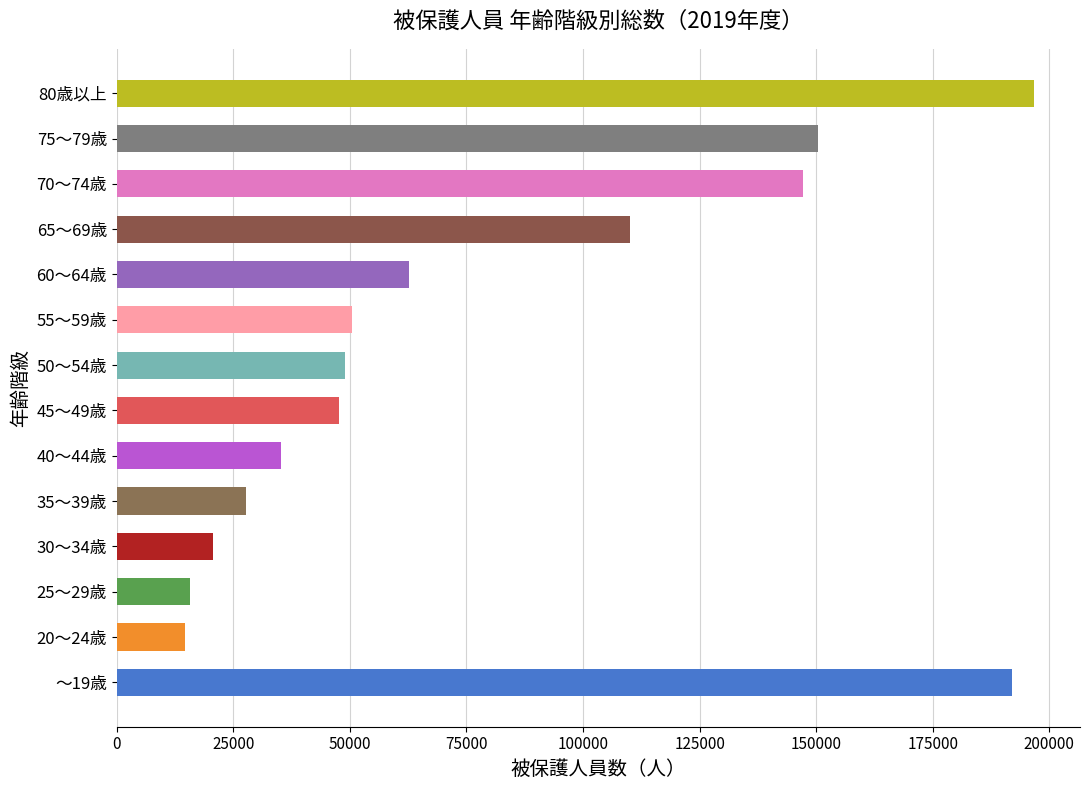

What is the minimum value shown in the chart?

14574